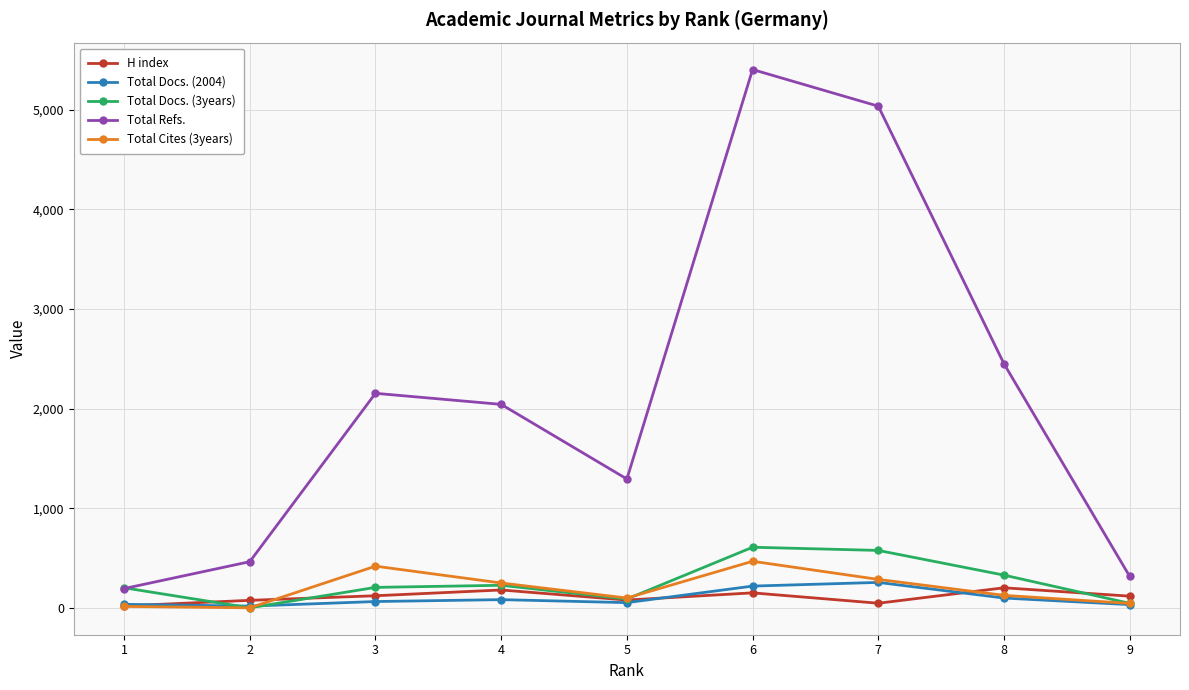

How many distinct data groups are displayed?

5